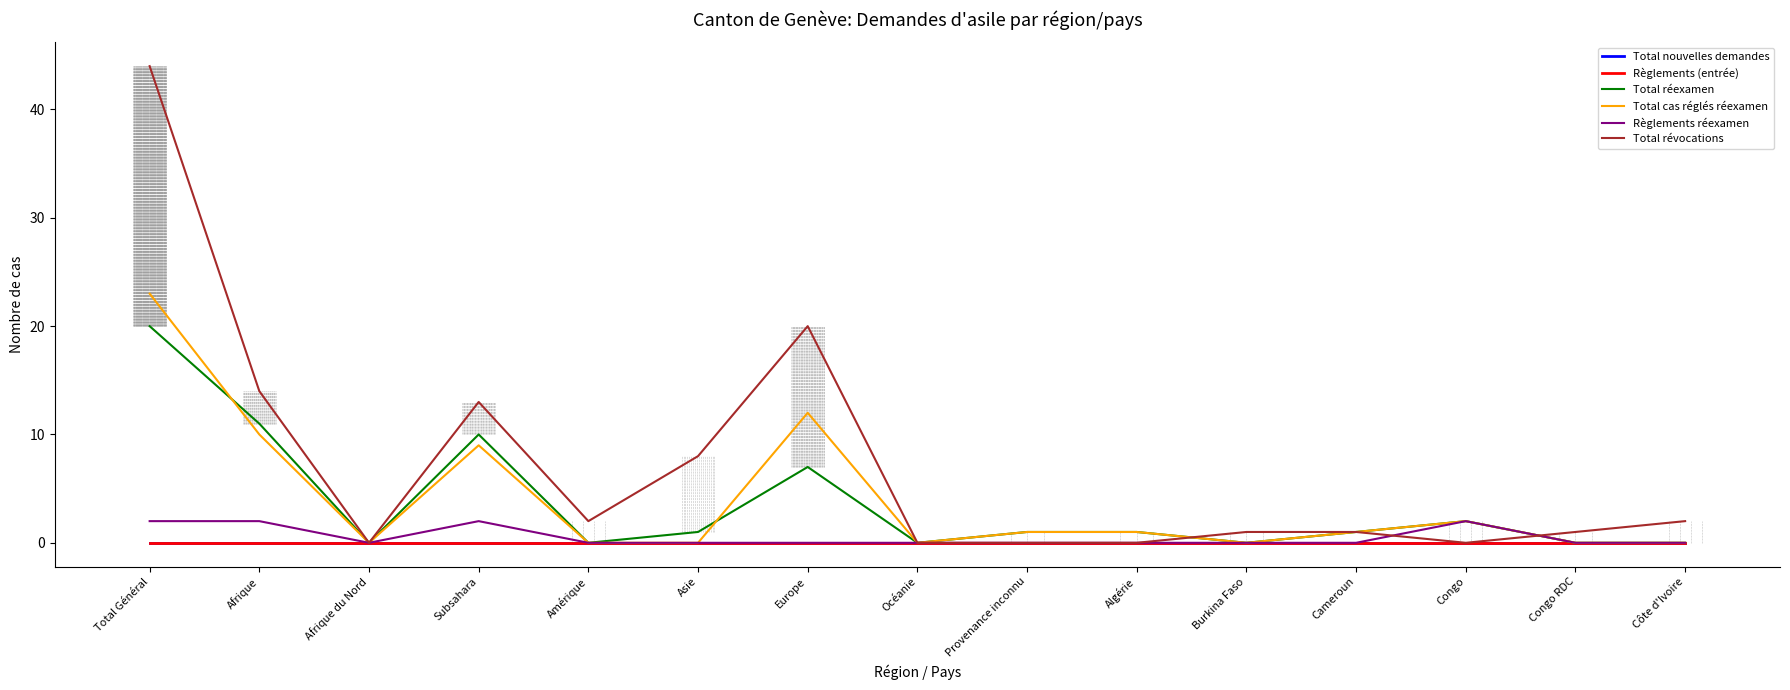

Does the chart have visible grid lines?

No